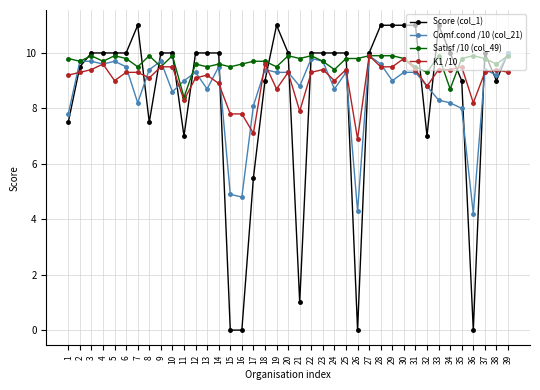

The K1 /10 series shows 9.4 at 25. True or false?

True